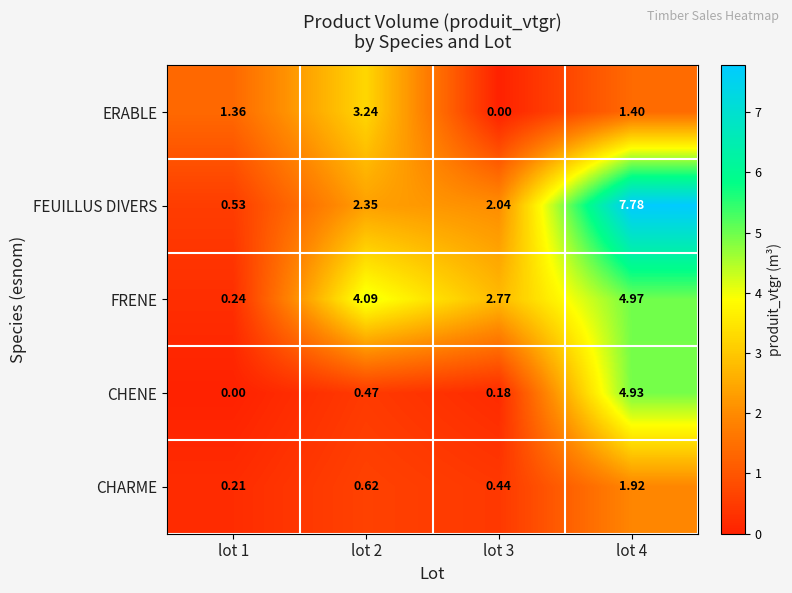

How many series are shown in this chart?

5